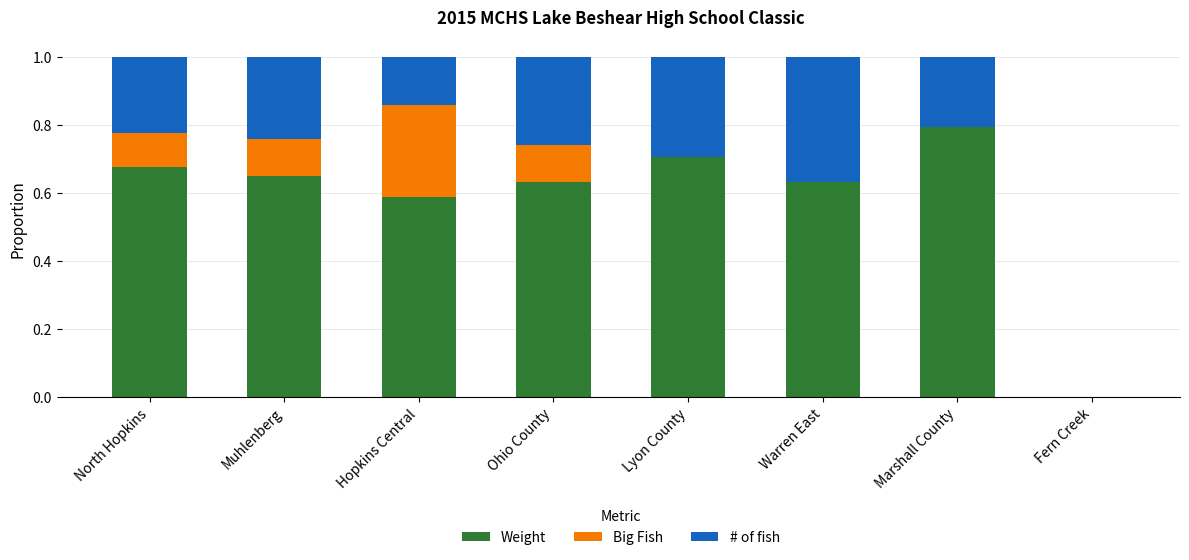

How many categories are shown in the chart?

8